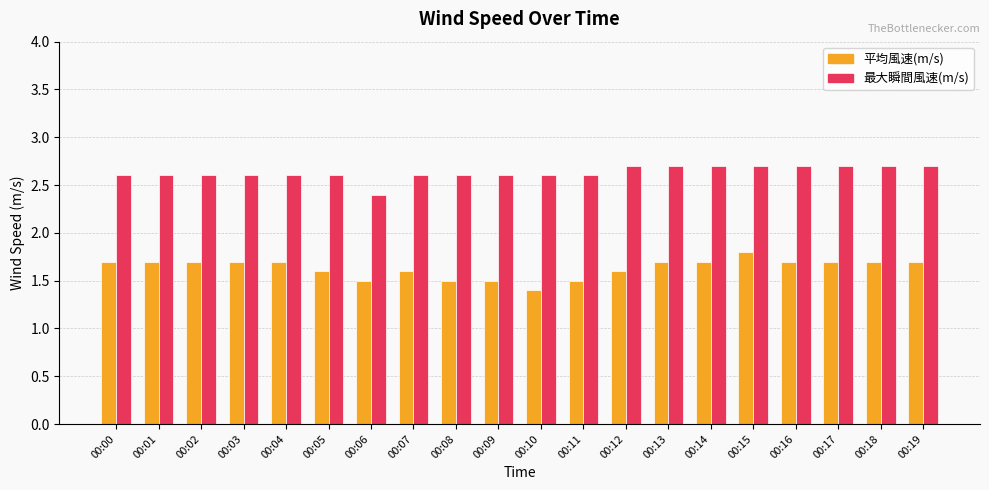

Reading right to left, transcribe all the data shown in this chart.

平均風速(m/s): 1.7	1.7	1.7	1.7	1.8	1.7	1.7	1.6	1.5	1.4	1.5	1.5	1.6	1.5	1.6	1.7	1.7	1.7	1.7	1.7
最大瞬間風速(m/s): 2.7	2.7	2.7	2.7	2.7	2.7	2.7	2.7	2.6	2.6	2.6	2.6	2.6	2.4	2.6	2.6	2.6	2.6	2.6	2.6